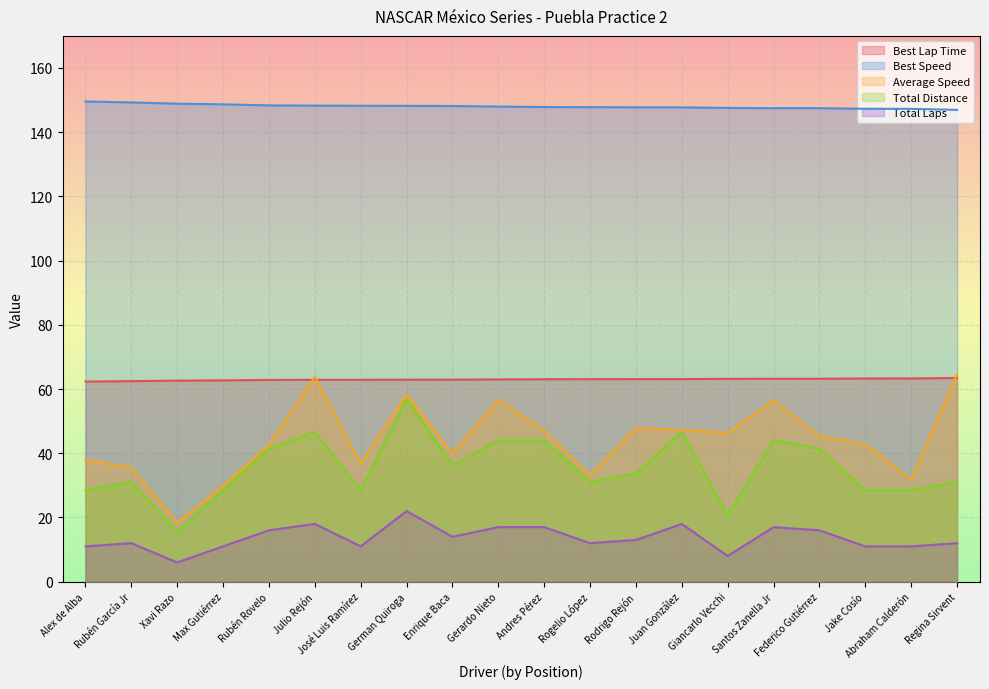

Is the value of Best Lap Time at Rubén Rovelo greater than the value of Best Speed at Federico Gutiérrez?

No